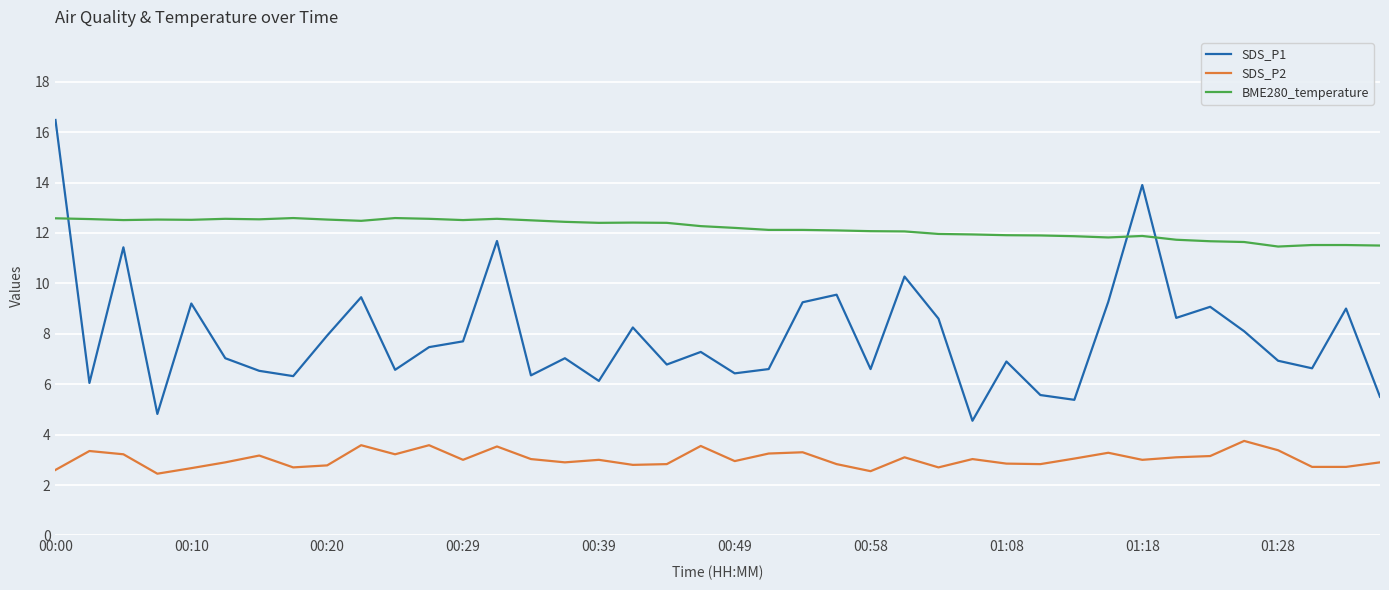

What is the sum of all BME280_temperature values?

487.0